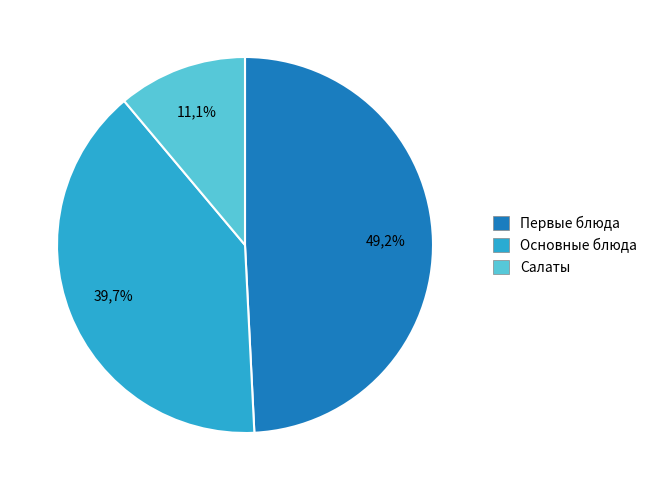

Which category has the smallest portion of the pie?

Салаты